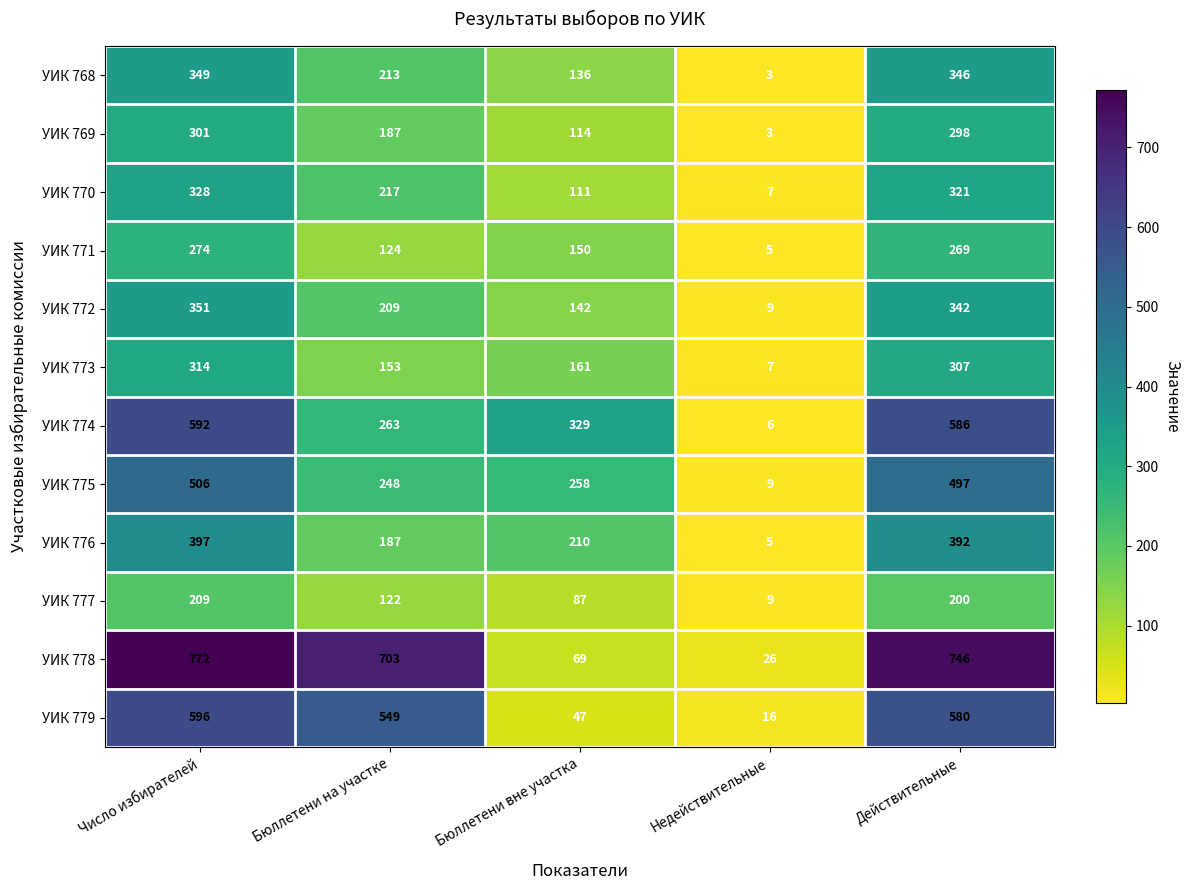

How many categories are shown in the chart?

5